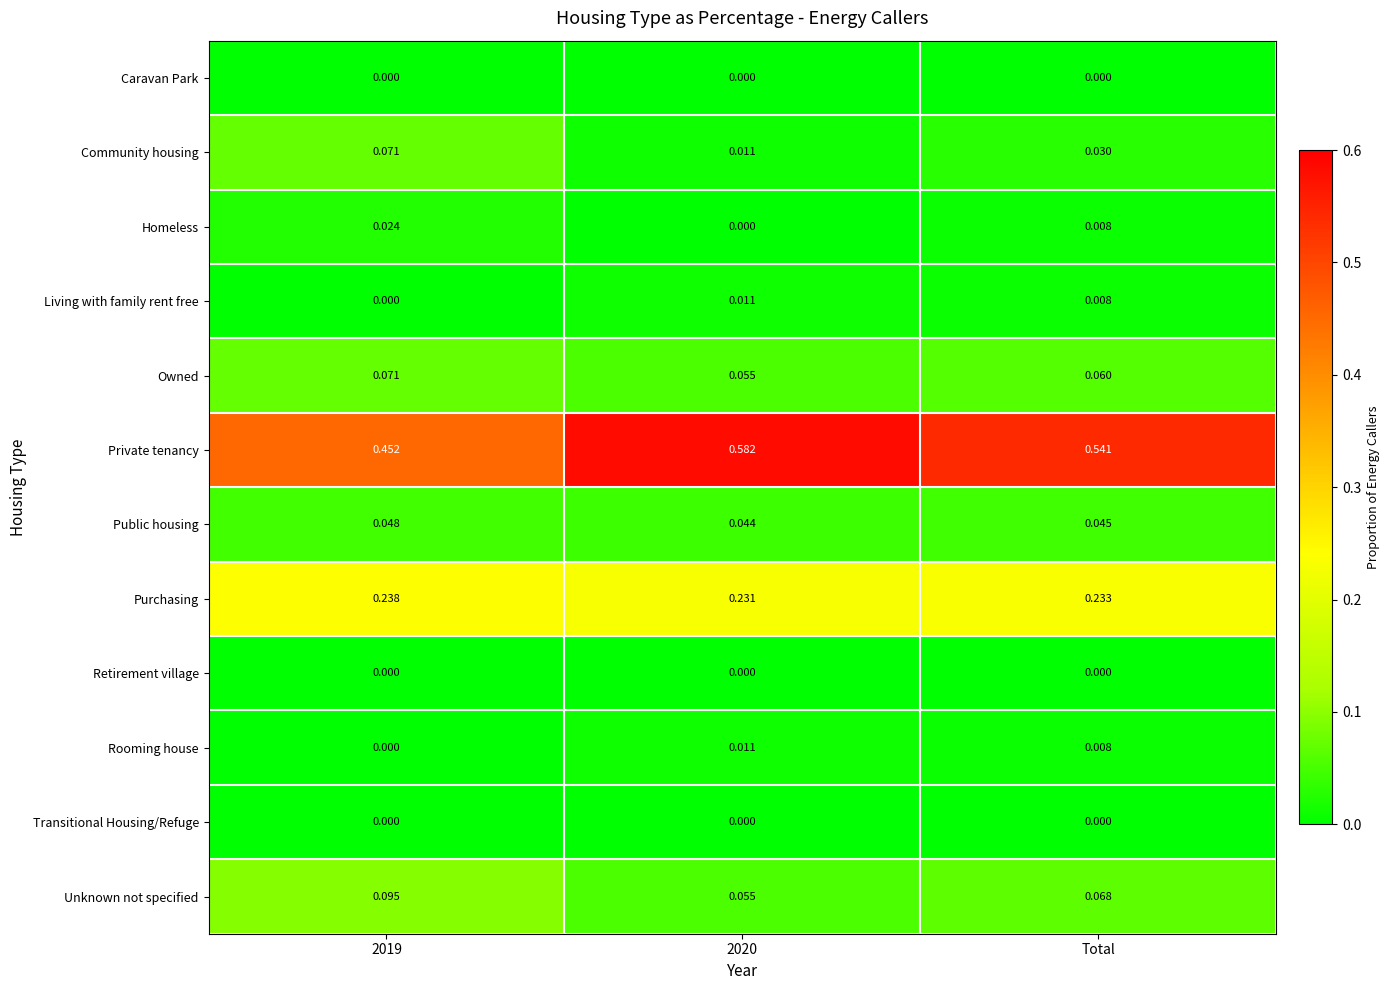

Which category has the highest value across all series?

2020